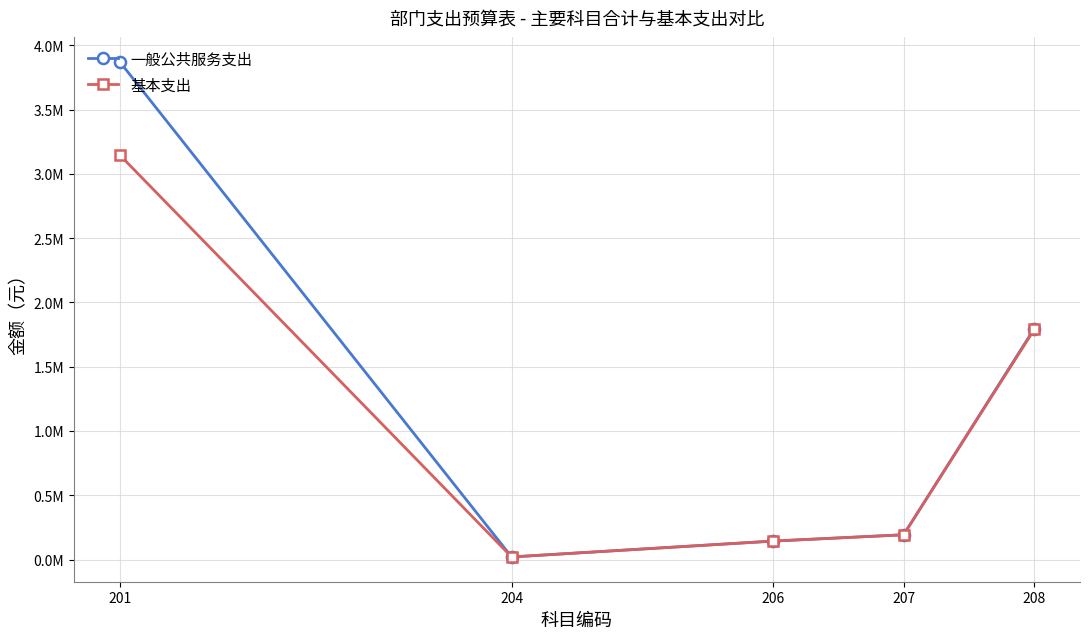

True or false: 一般公共服务支出 has more than 0 points higher than both neighbors.

False